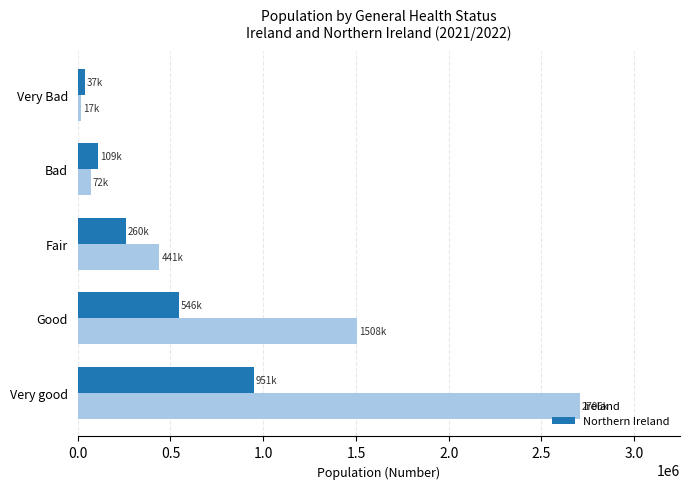

At how many categories does at least one series exceed 1174223?

2